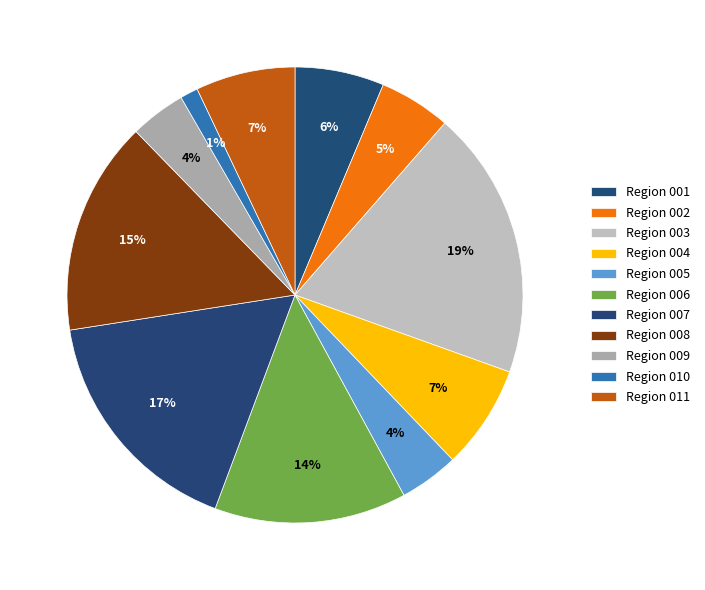

Between Region 006 and Region 001, which is larger?

Region 006